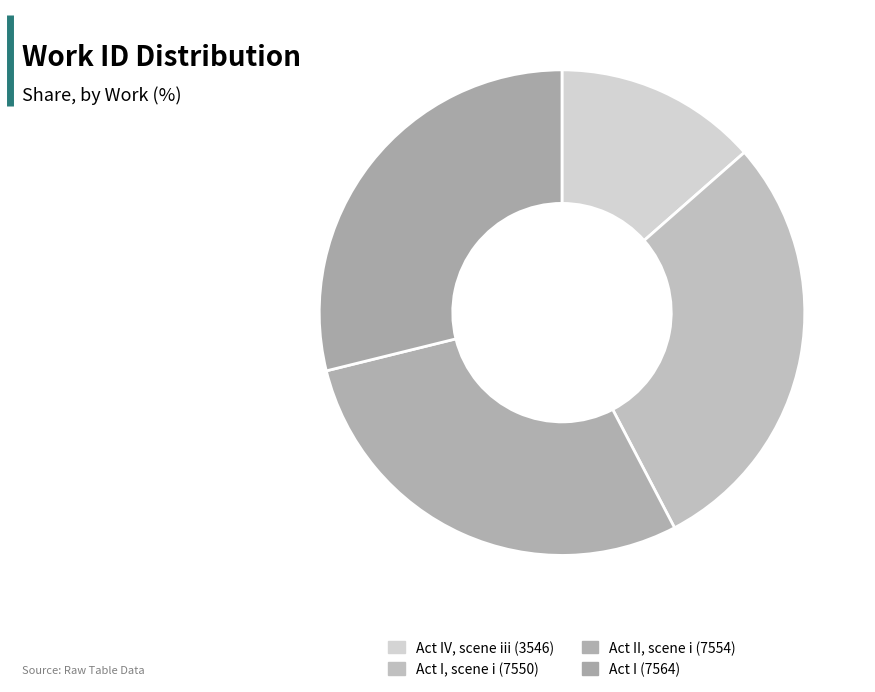

To the nearest percent, what is the difference between the Act IV, scene iii (3546) and Act I, scene i (7550) slice percentages?

15%